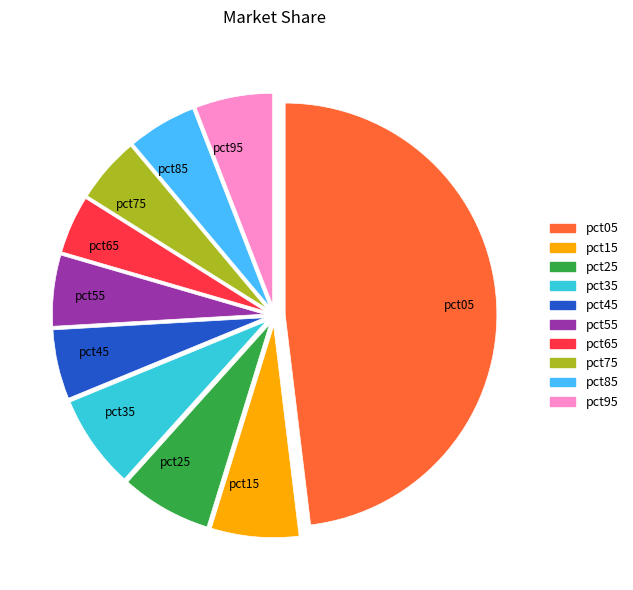

Which slice is the smallest?

pct65